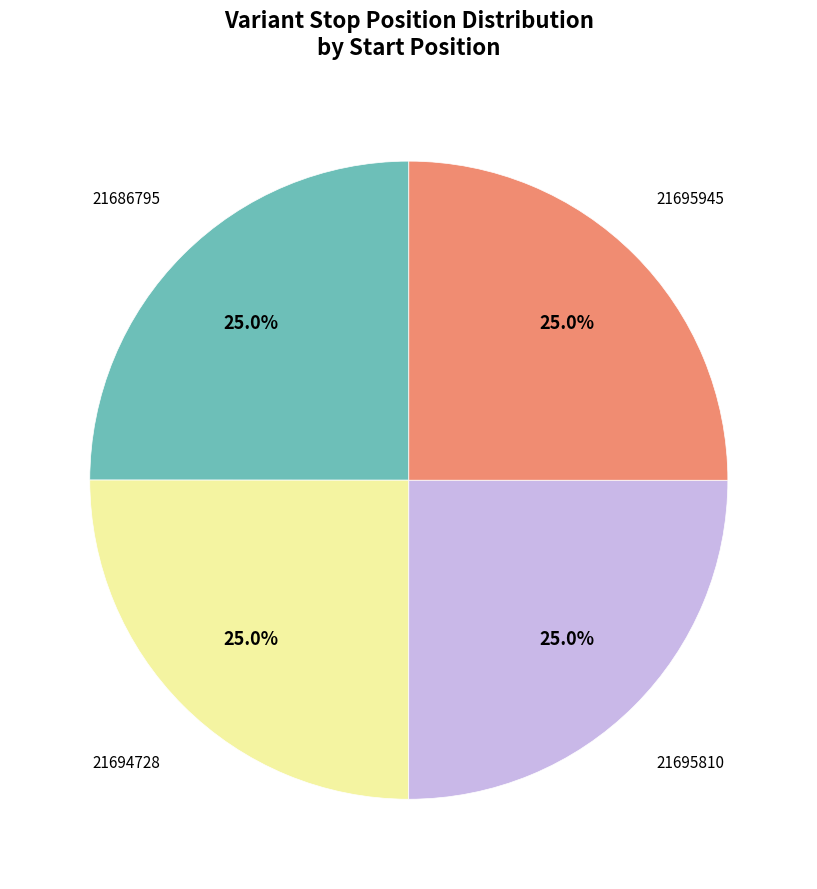

How much of the chart is everything except 21695945?

75.0%